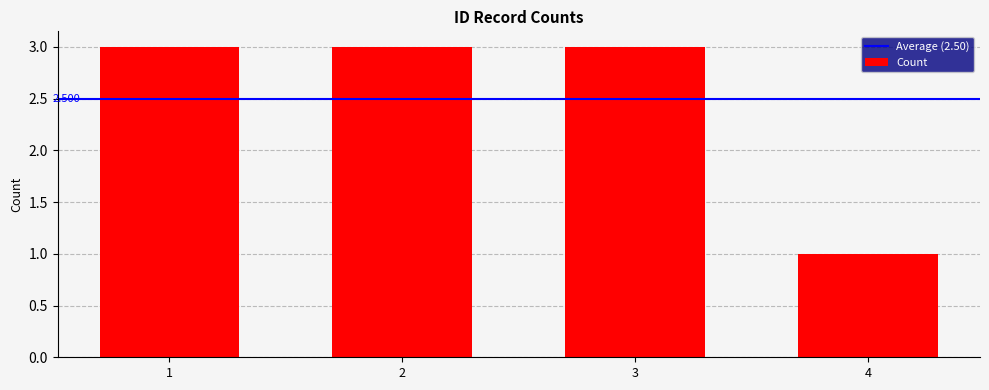

What is the value of the 2nd bar from the left?

3